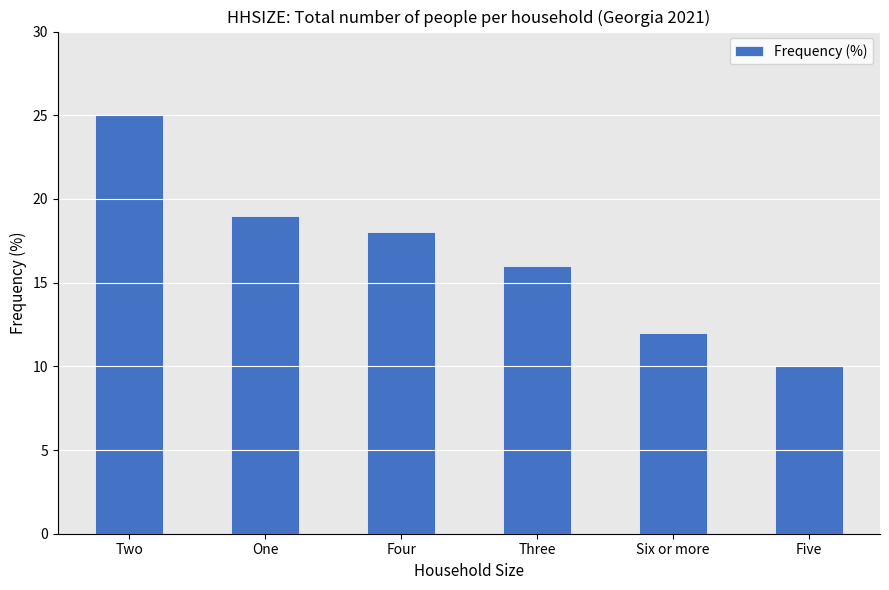

What is the difference between the second highest and minimum values?

9